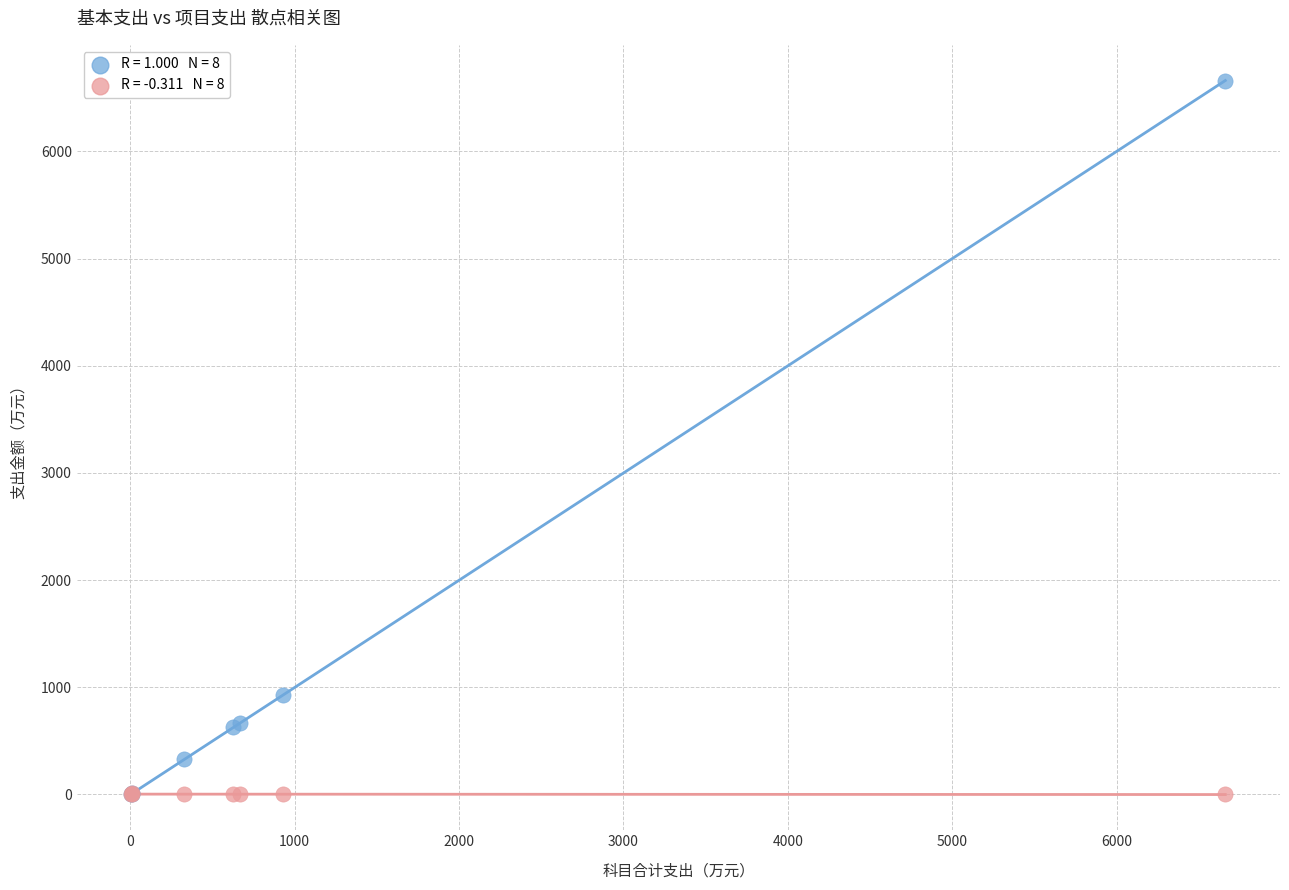

Across all series, what Y value is closest to 3330?

930.3